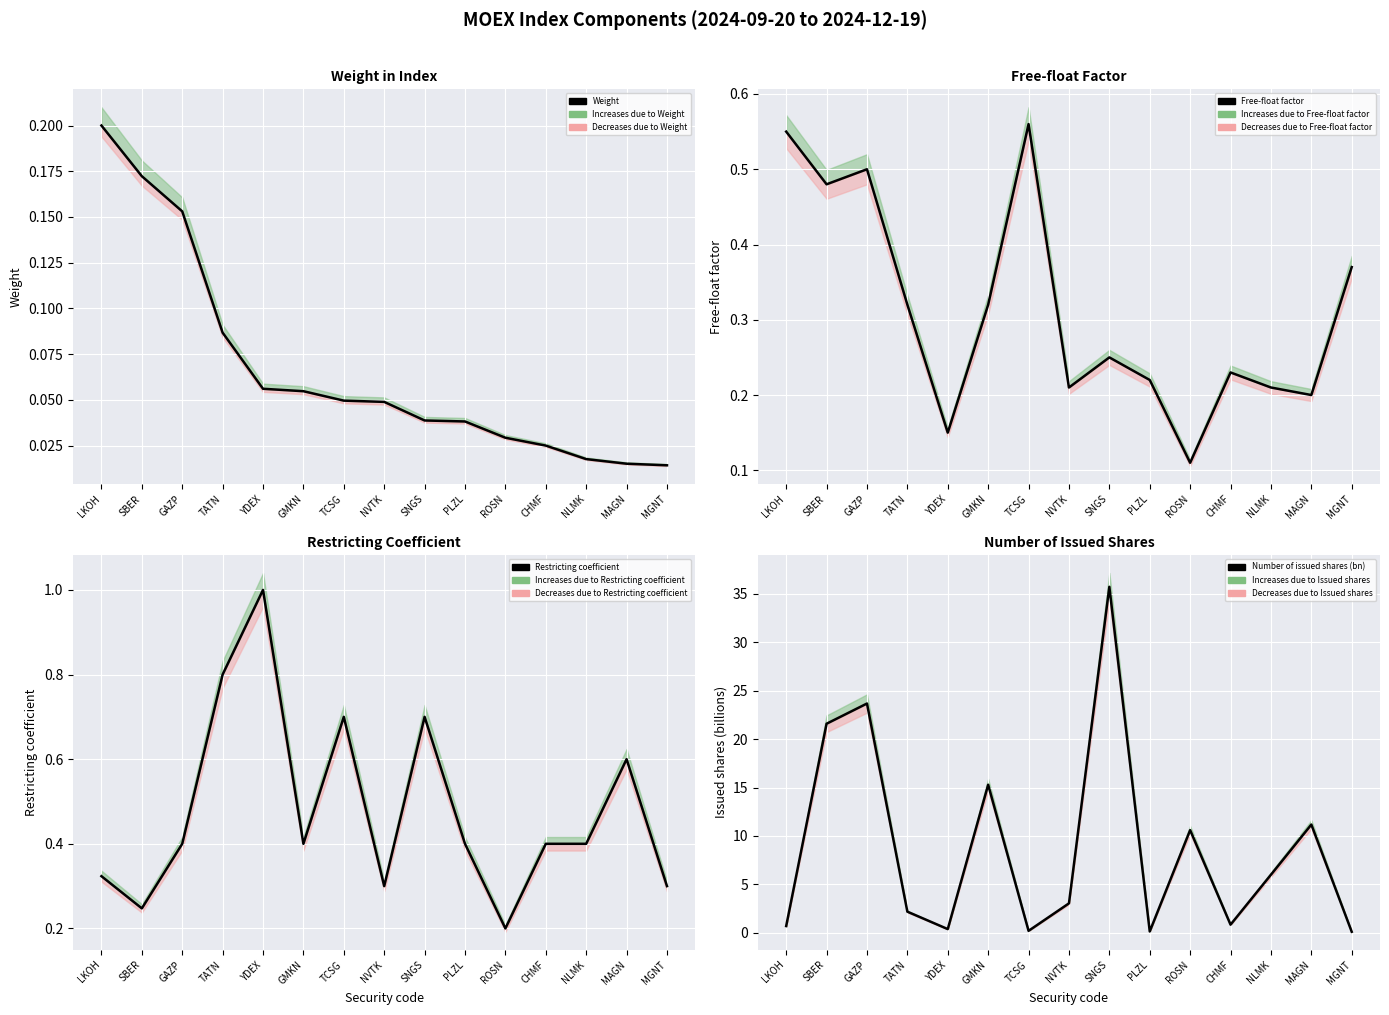

Is this an area chart (filled region under the line)?

No